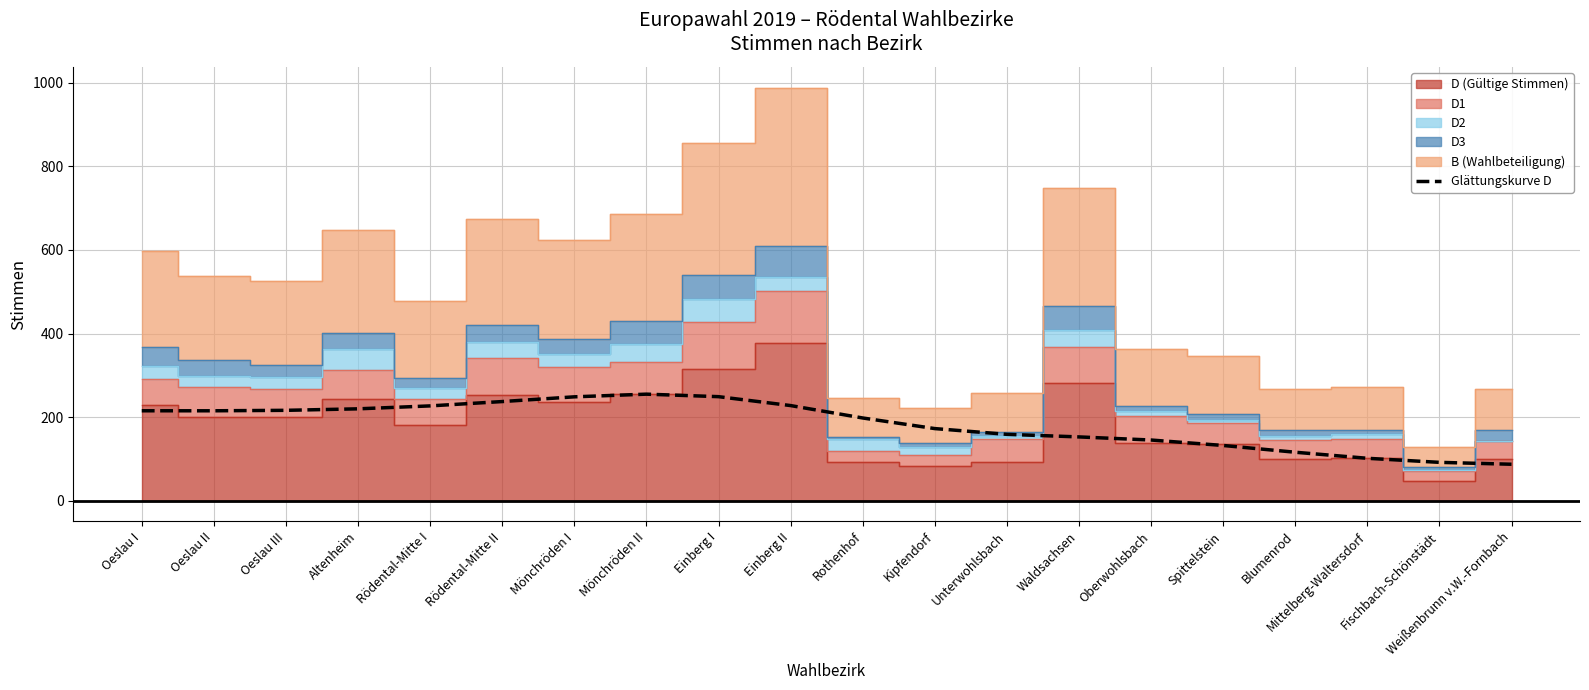

What is the sum of all values?

3663.0